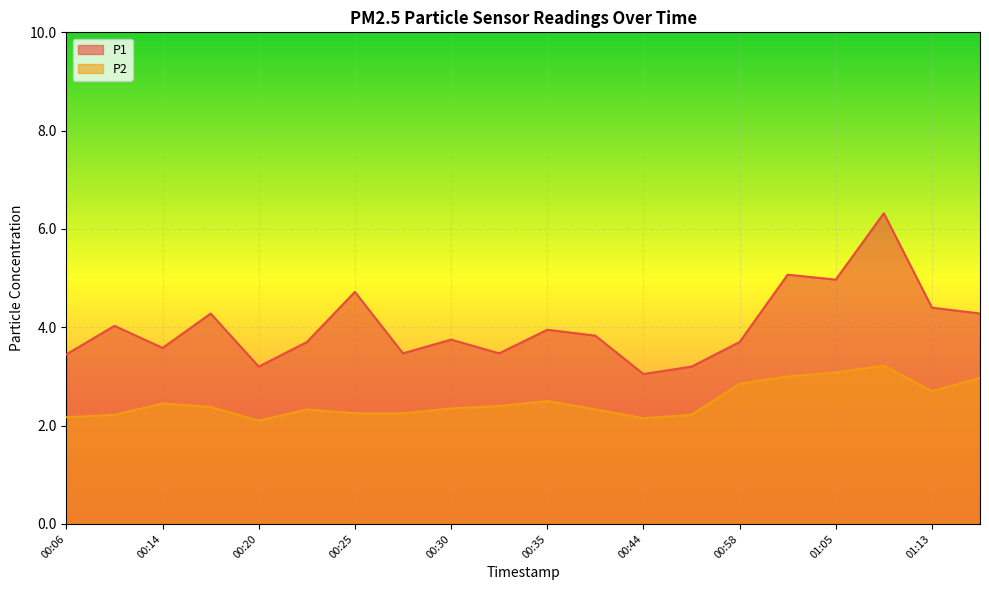

The P2 series shows 3.7 at 00:38. True or false?

False